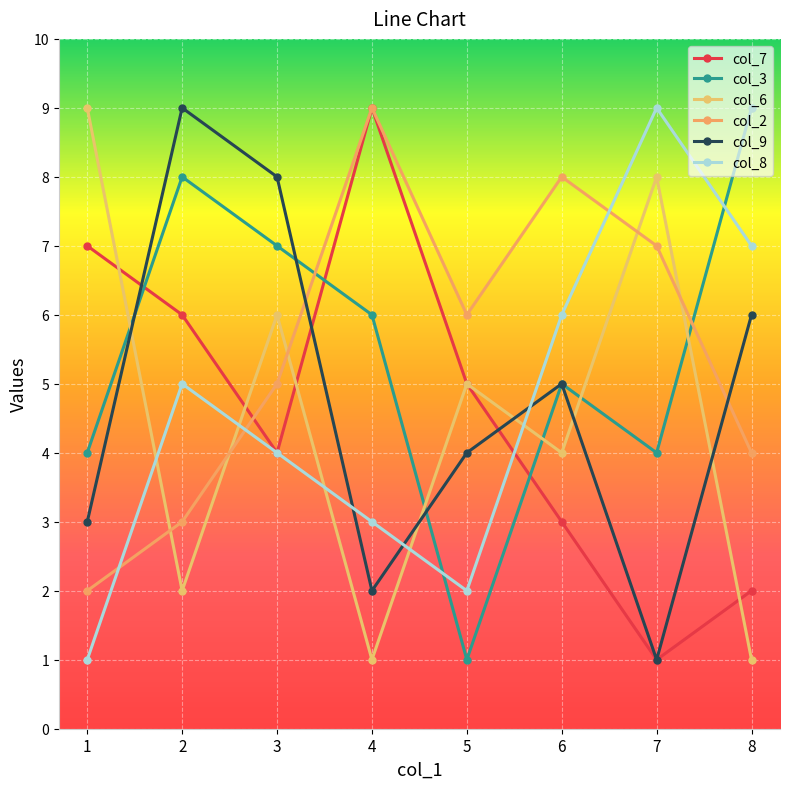

What is the difference between the highest and lowest values at 8?

8